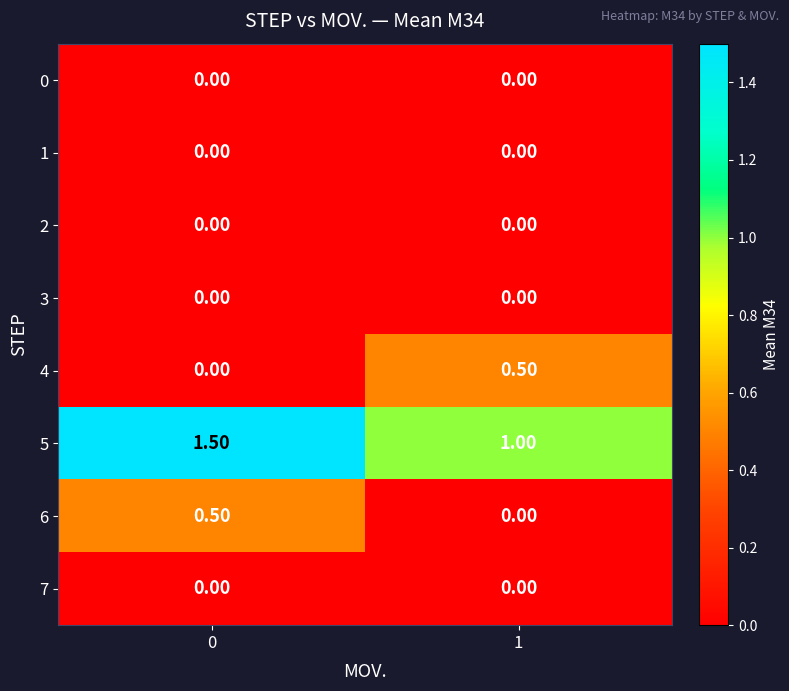

What is the difference between the highest and lowest values at 0?

1.5